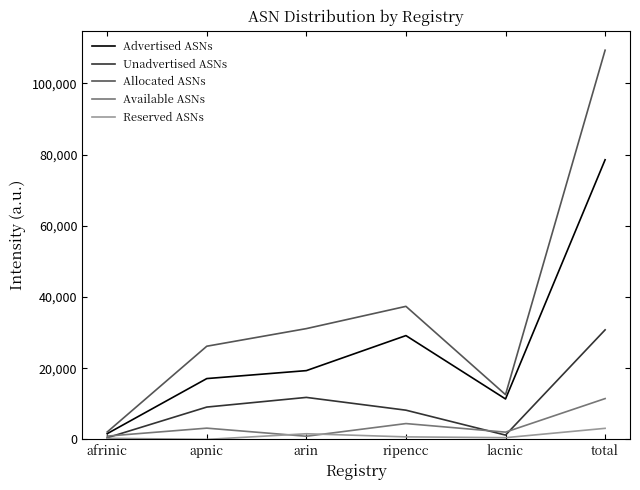

The value of Unadvertised ASNs at arin is 11799. True or false?

True